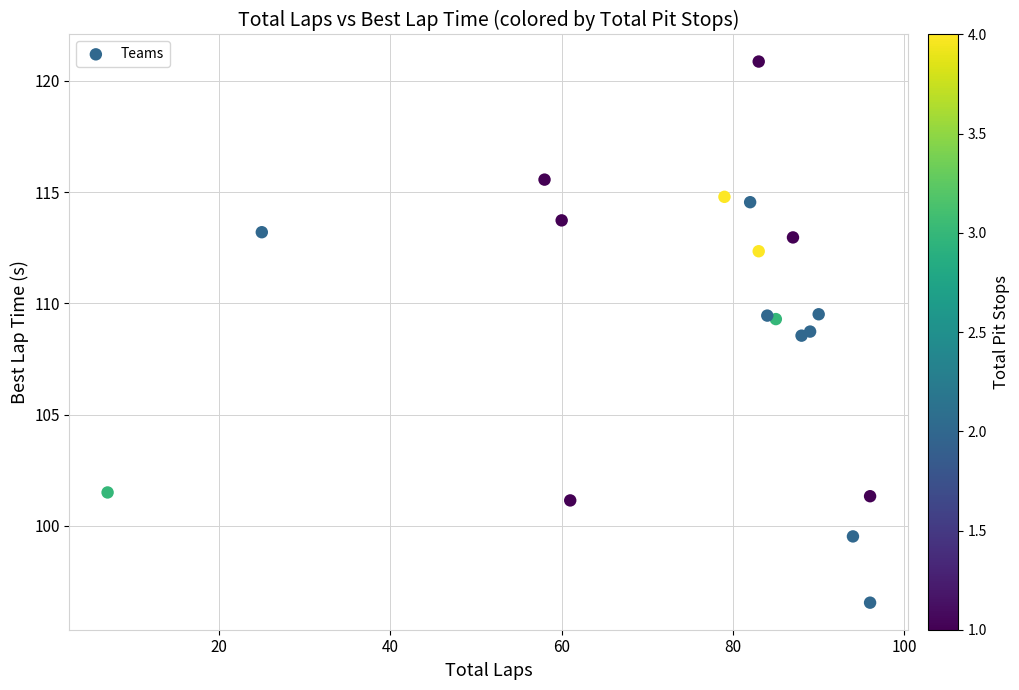

What is the range of Y values (max minus min)?

24.3